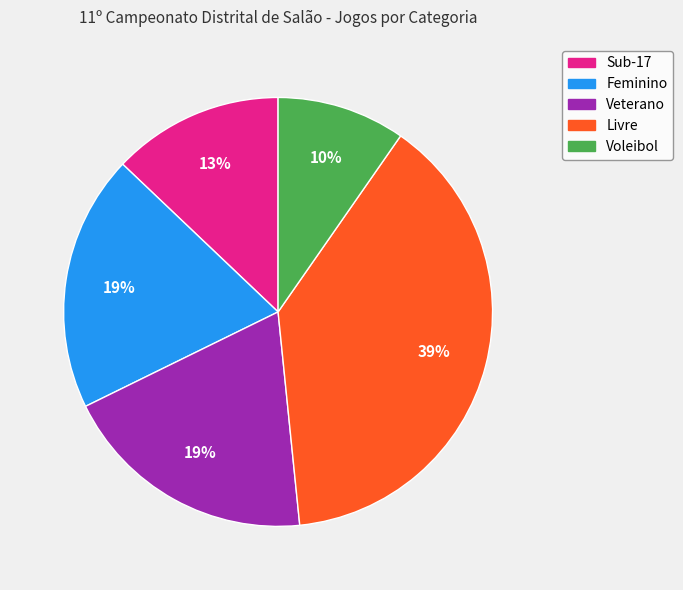

How many segments does this pie chart have?

5